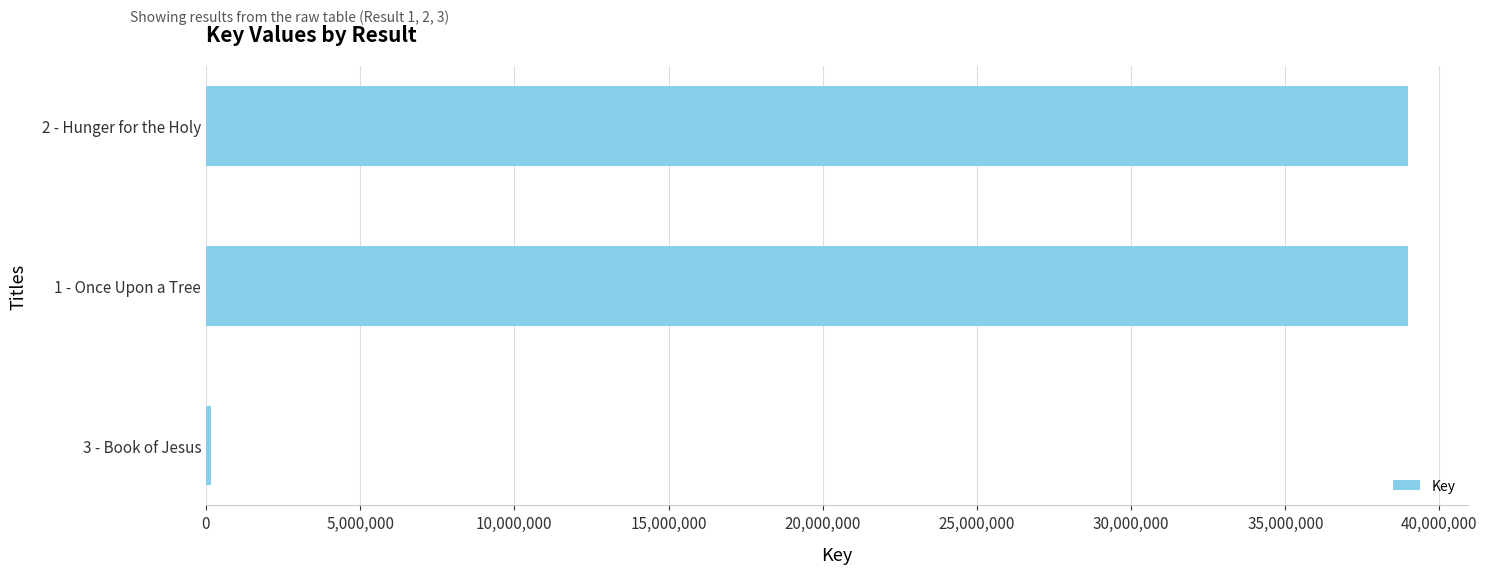

What is the greatest value displayed?

38978618